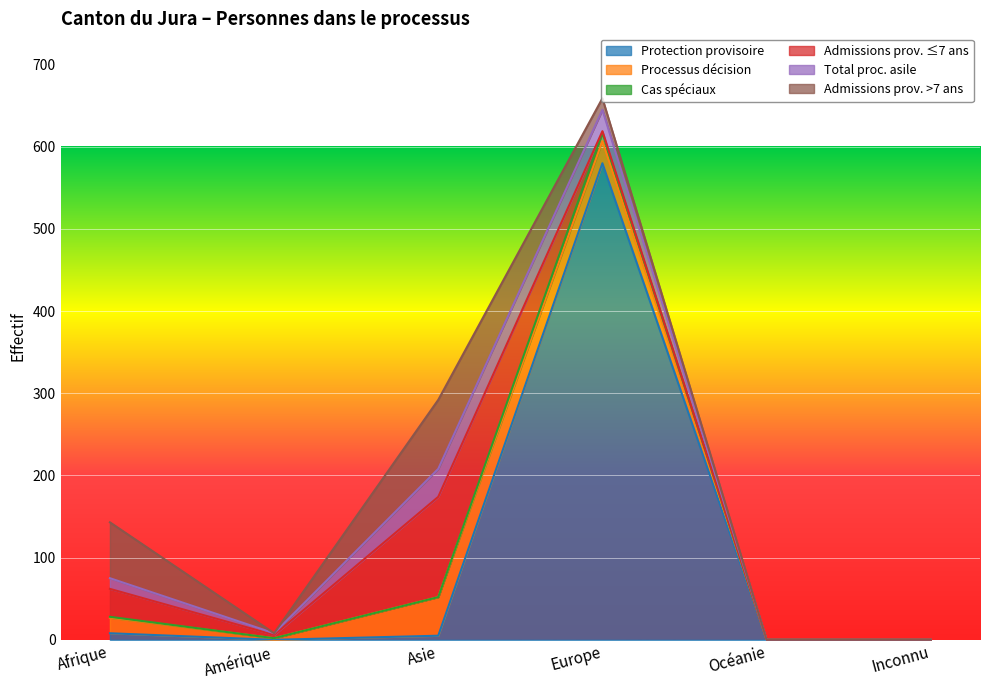

What is the difference between the Processus décision values at Amérique and Inconnu?

2